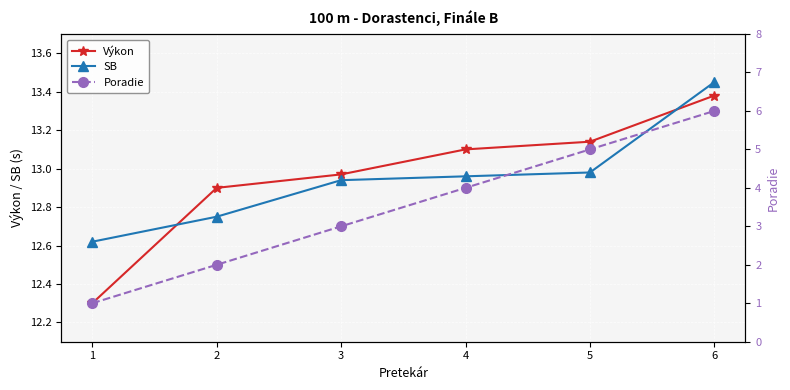

Which series has the widest spread of values?

Poradie